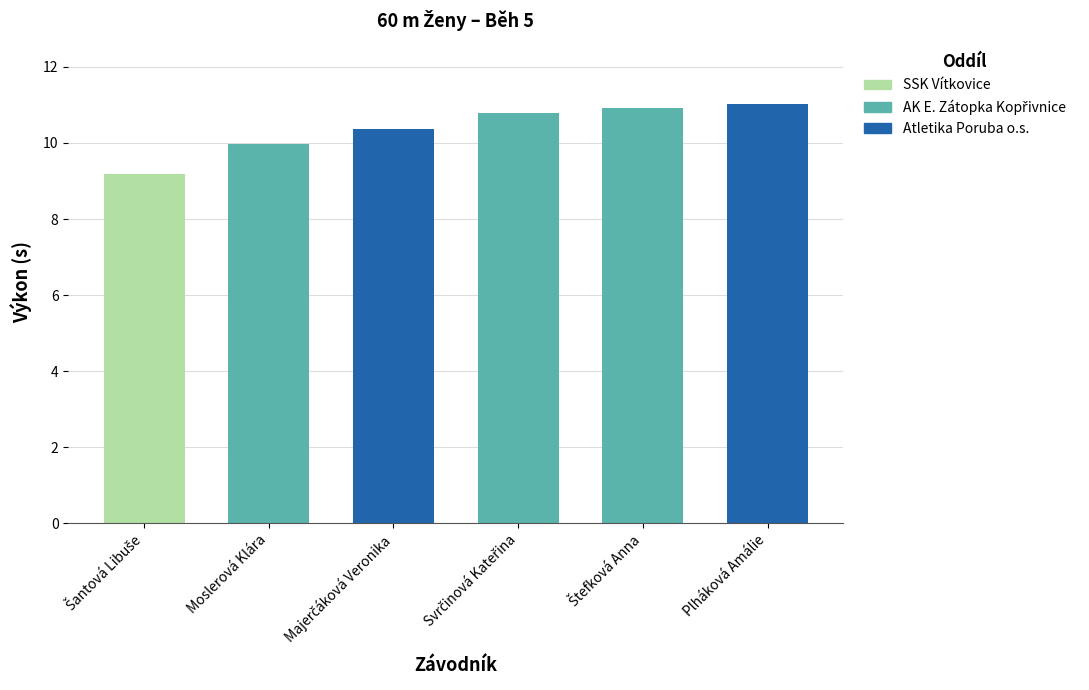

What is the value of the 4th bar from the left?

10.8